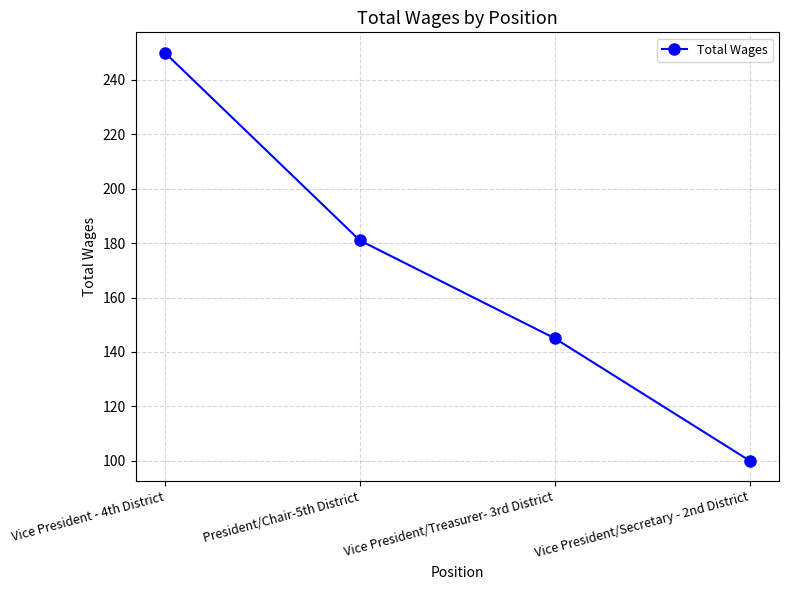

Does the chart display data point markers on the line(s)?

Yes